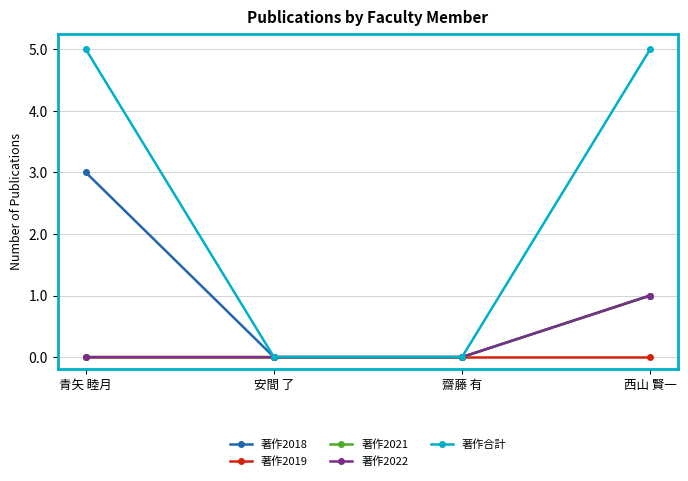

Is this an area chart (filled region under the line)?

No